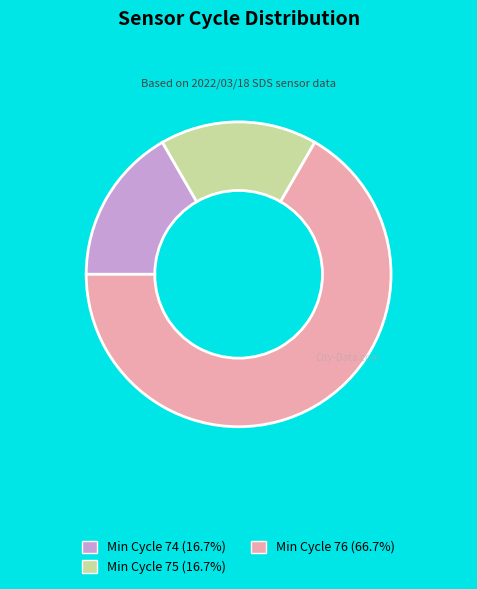

Combined, do Min Cycle 74 (16.7%) and Min Cycle 75 (16.7%) account for over 50%?

No